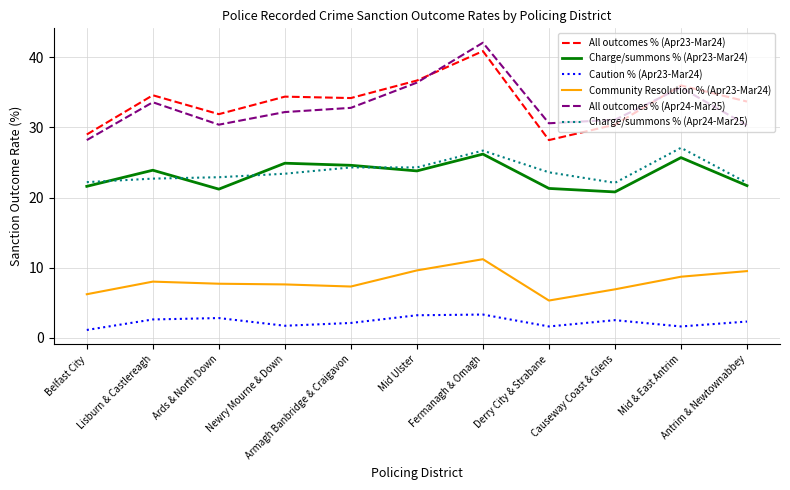

What is the difference between the second highest and second lowest values in the Charge/summons % (Apr24-Mar25) series?

4.6